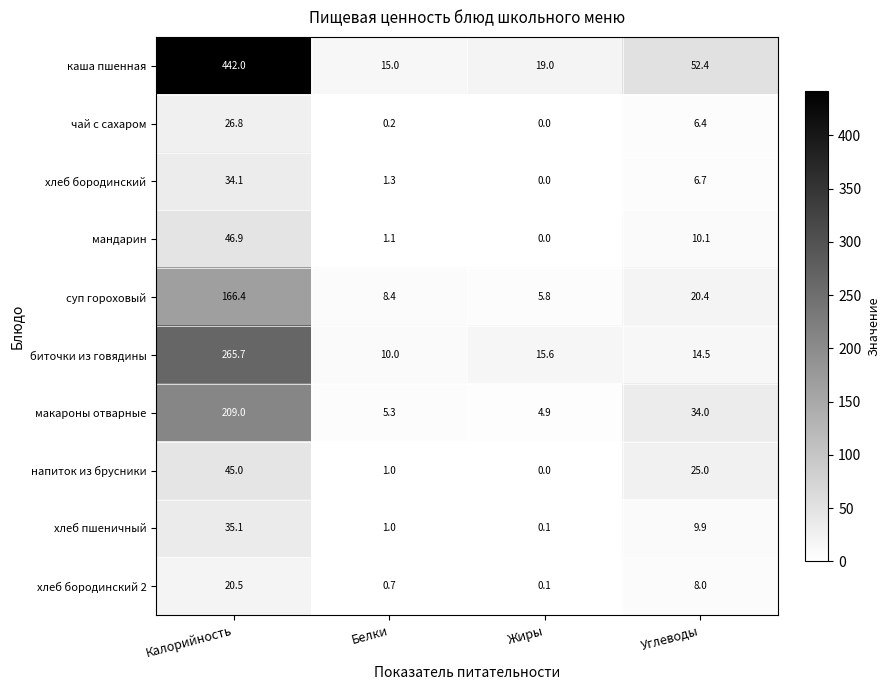

At which label does макароны отварные first exceed 34?

Калорийность